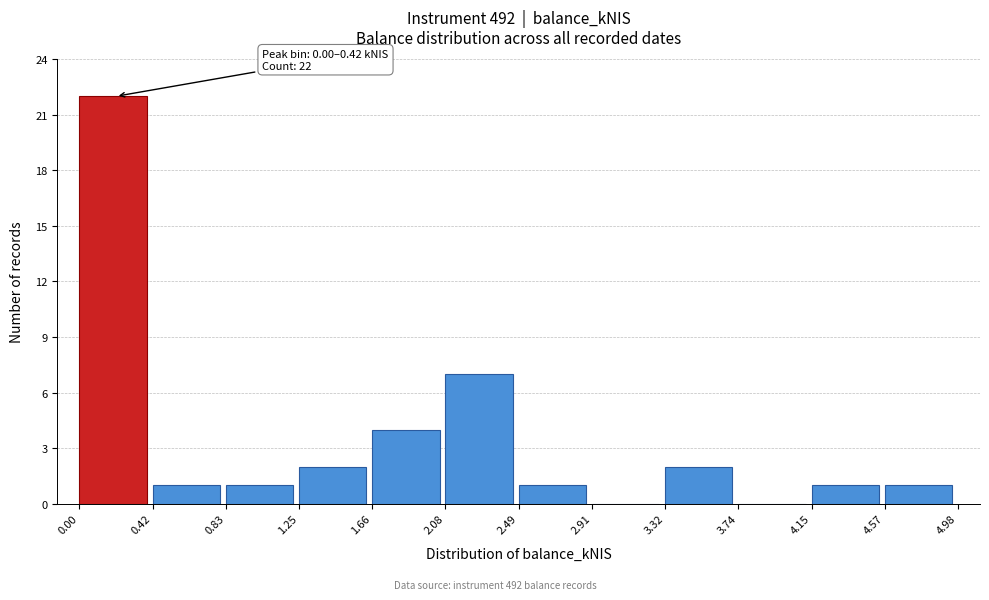

Over which range of the x-axis is the bar tallest?

0.00 to 0.42